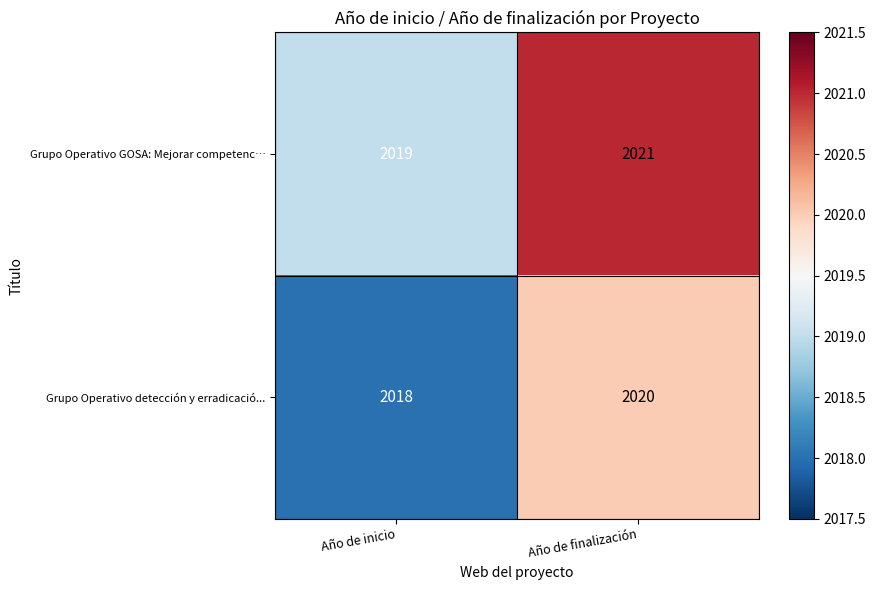

True or false: Grupo Operativo detección y erradicació... has a value of 426 at Año de inicio.

False